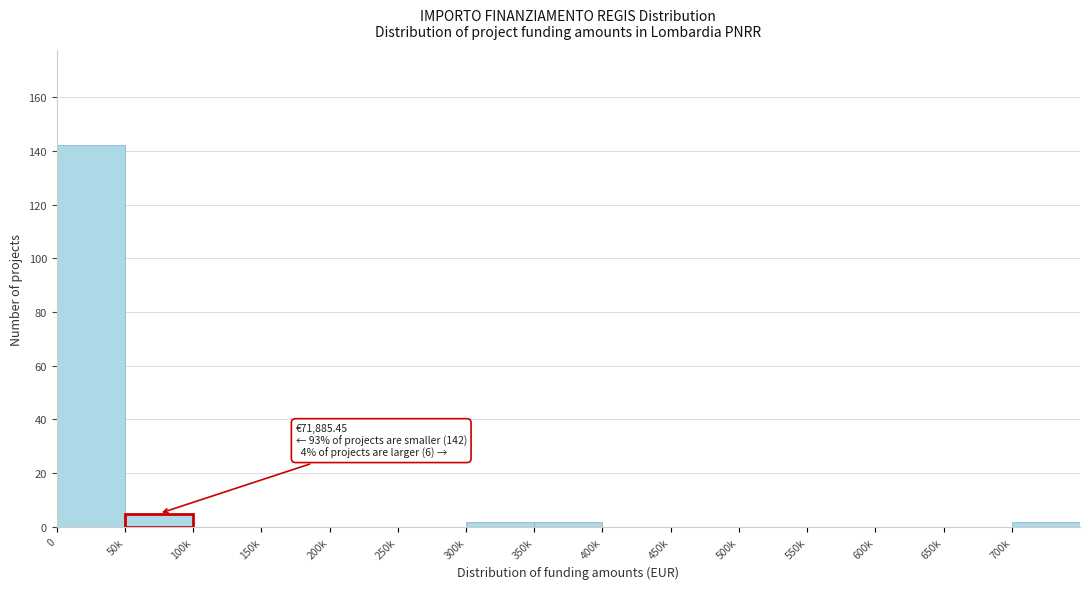

Reading left to right, transcribe all the data shown in this chart.

0=142	50k=5	100k=0	150k=0	200k=0	250k=0	300k=2	350k=2	400k=0	450k=0	500k=0	550k=0	600k=0	650k=0	700k=2